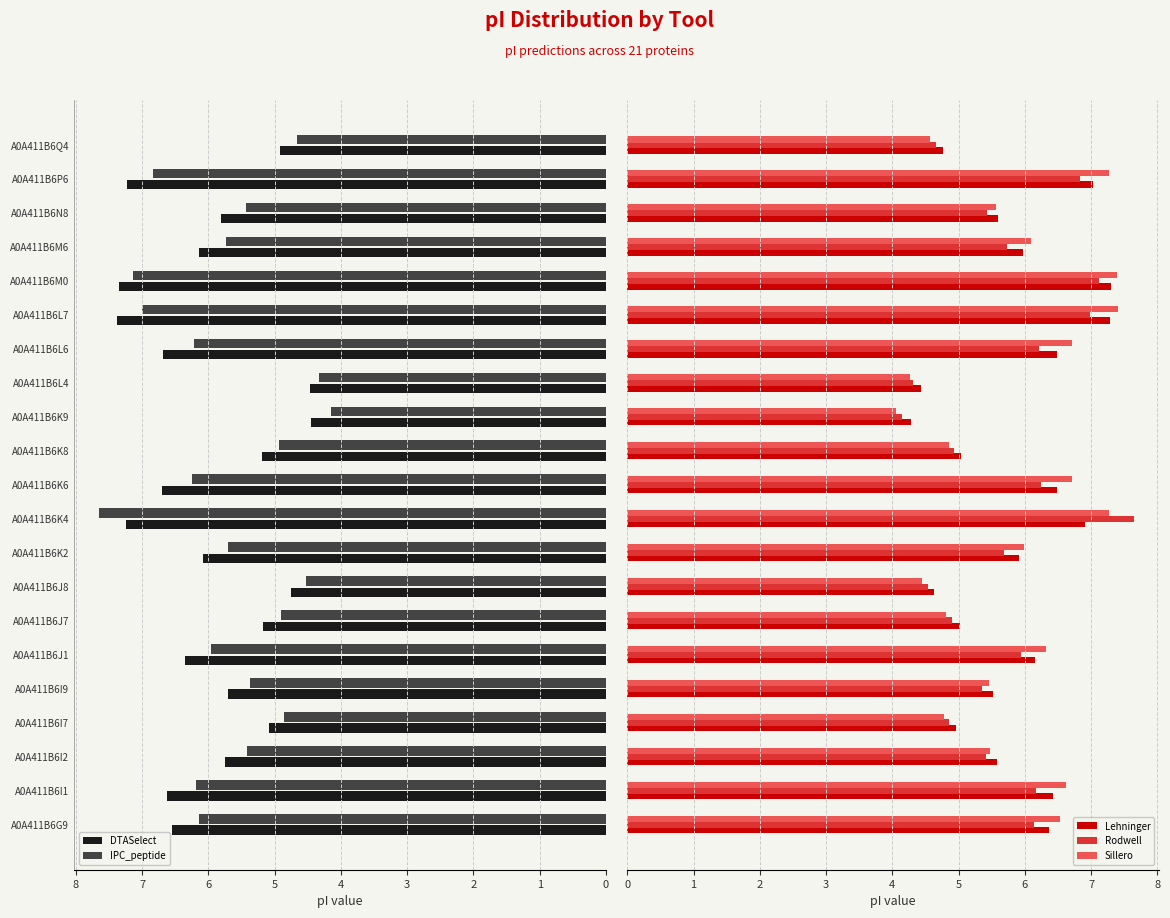

How many groups of bars are there?

21